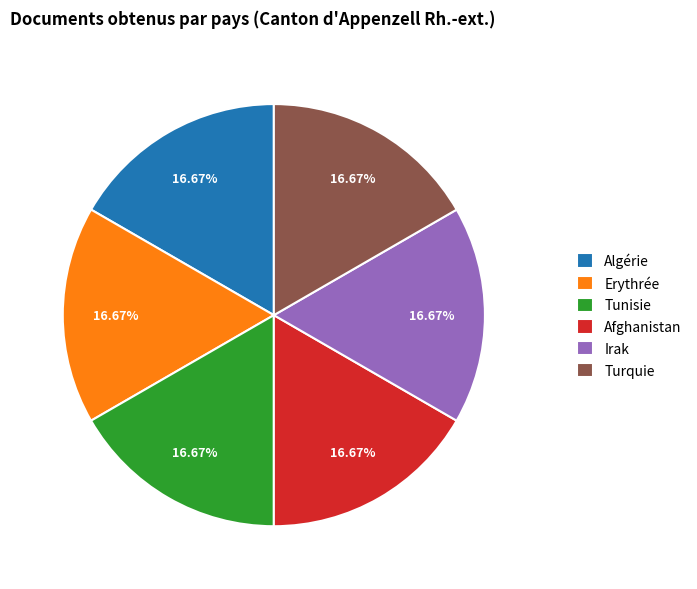

What is the ratio of the value at Turquie to the value at Irak?

1.0